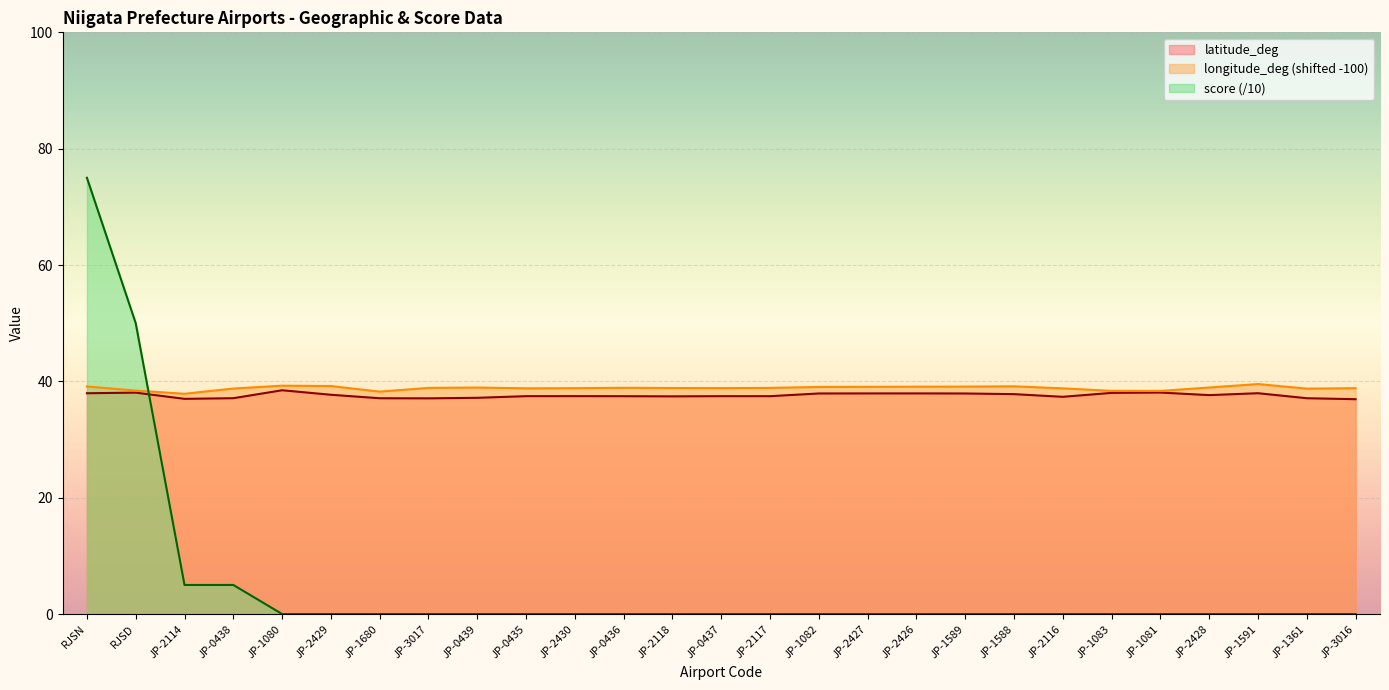

True or false: score has more than 2 points higher than both neighbors.

False